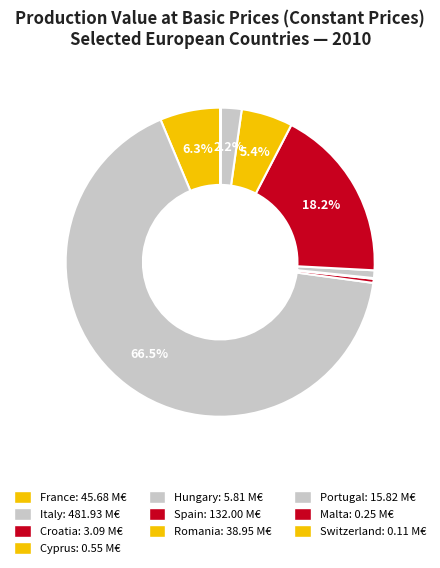

What is the change in value from Cyprus to Romania?

+38.4